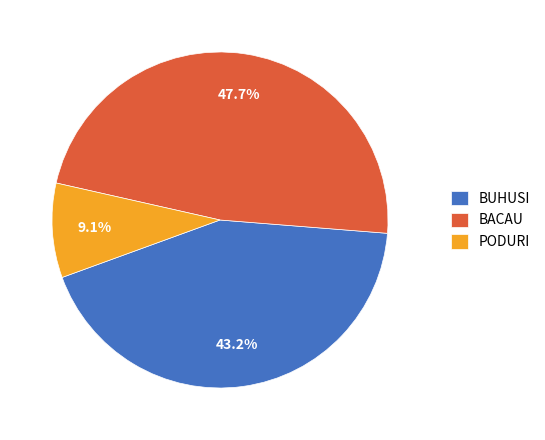

What portion of the pie excludes PODURI?

90.9%